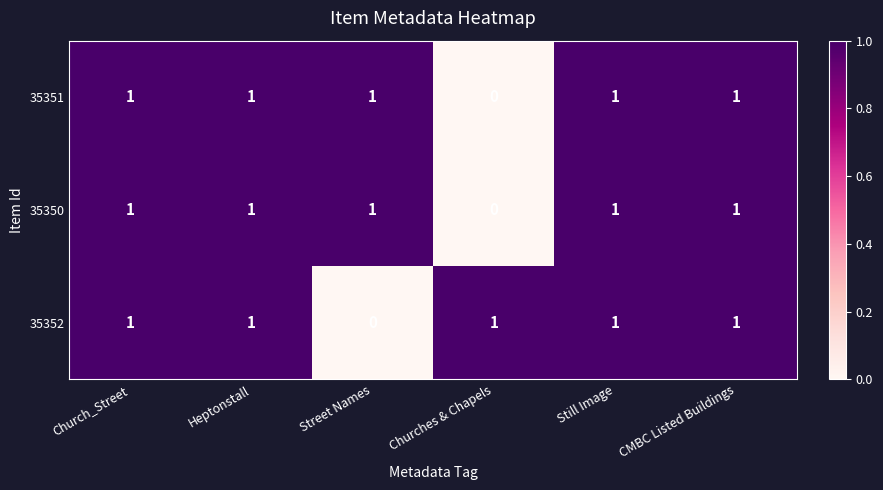

What is the total value across all series at Church_Street?

3